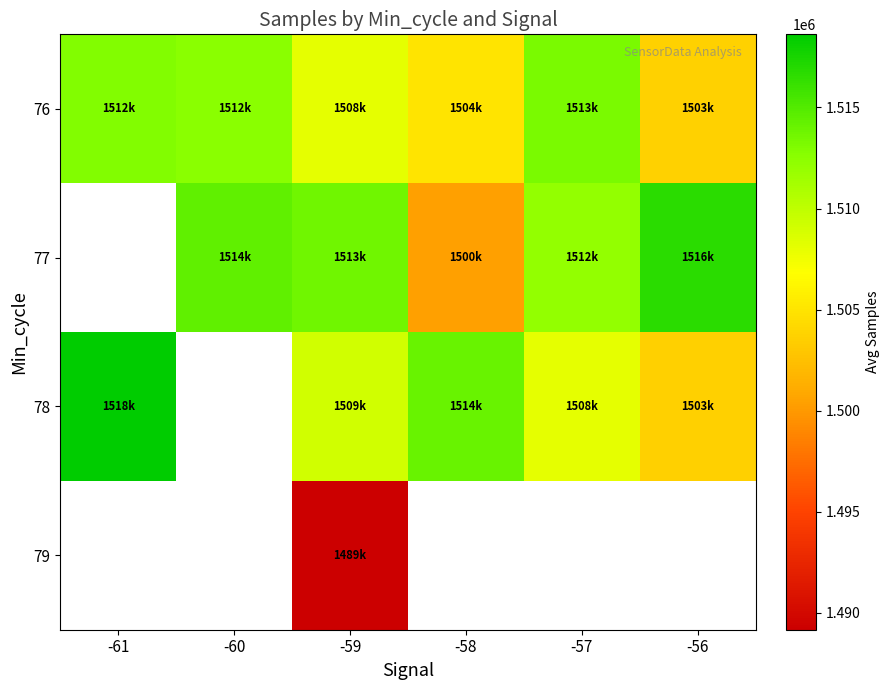

Is the value of 77 at -61 greater than the value of 76 at -59?

No